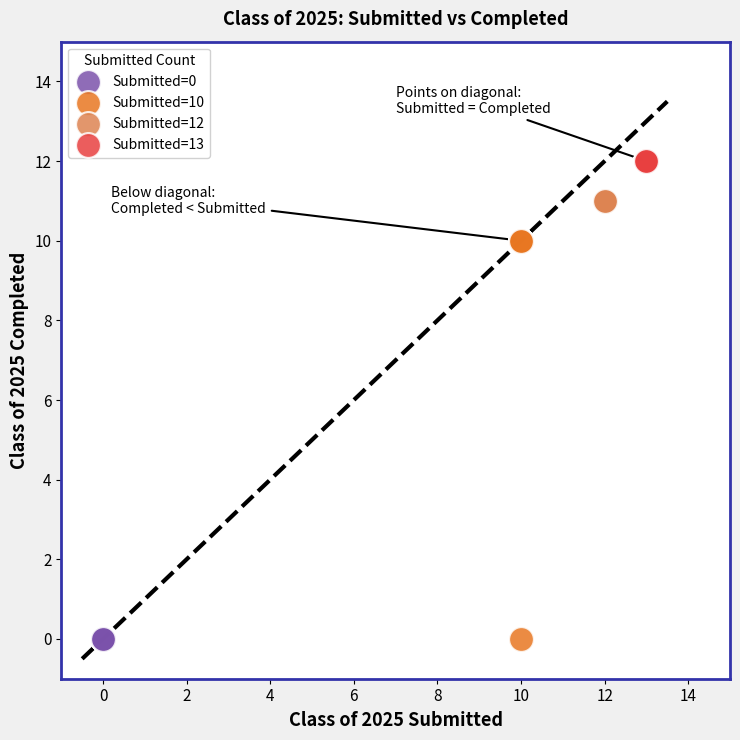

What are all the series names shown in the legend?

Submitted=0, Submitted=10, Submitted=12, Submitted=13